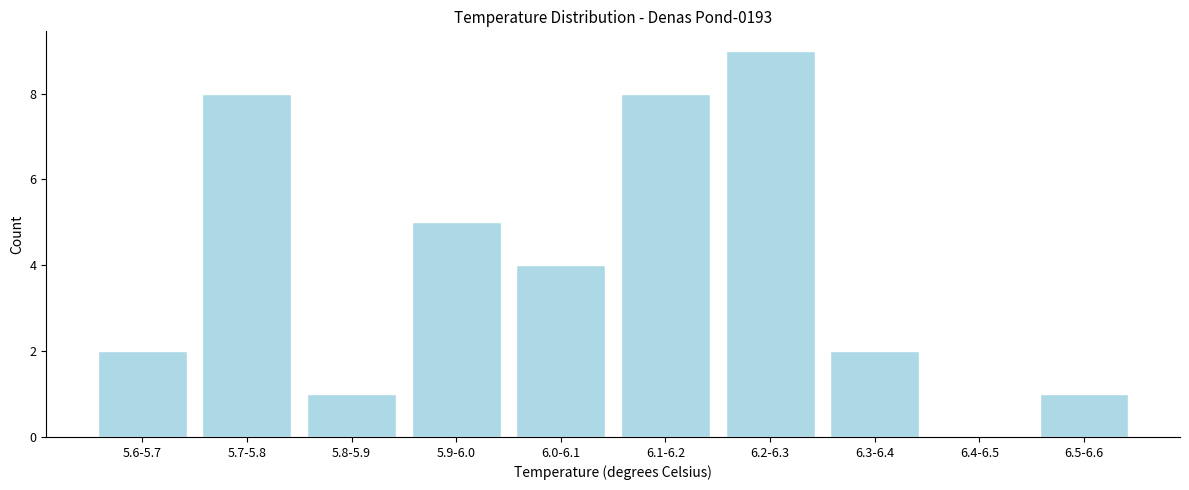

Reading left to right, list all the values displayed in this chart.

5.6-5.7=2	5.7-5.8=8	5.8-5.9=1	5.9-6.0=5	6.0-6.1=4	6.1-6.2=8	6.2-6.3=9	6.3-6.4=2	6.4-6.5=0	6.5-6.6=1